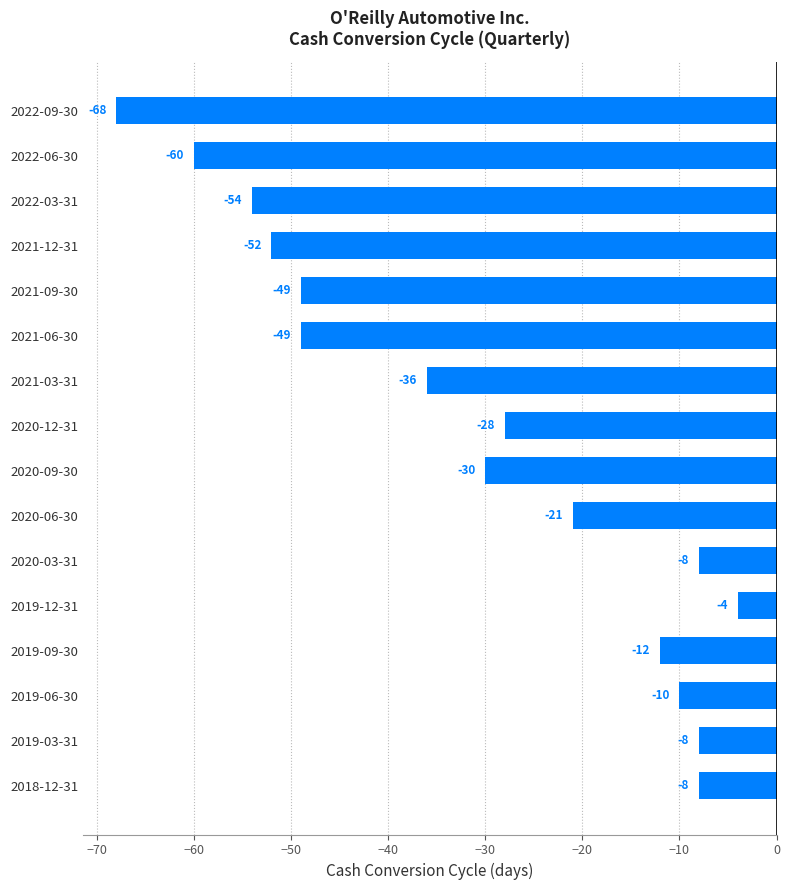

Reading bottom to top, list all the values displayed in this chart.

2018-12-31=-8	2019-03-31=-8	2019-06-30=-10	2019-09-30=-12	2019-12-31=-4	2020-03-31=-8	2020-06-30=-21	2020-09-30=-30	2020-12-31=-28	2021-03-31=-36	2021-06-30=-49	2021-09-30=-49	2021-12-31=-52	2022-03-31=-54	2022-06-30=-60	2022-09-30=-68